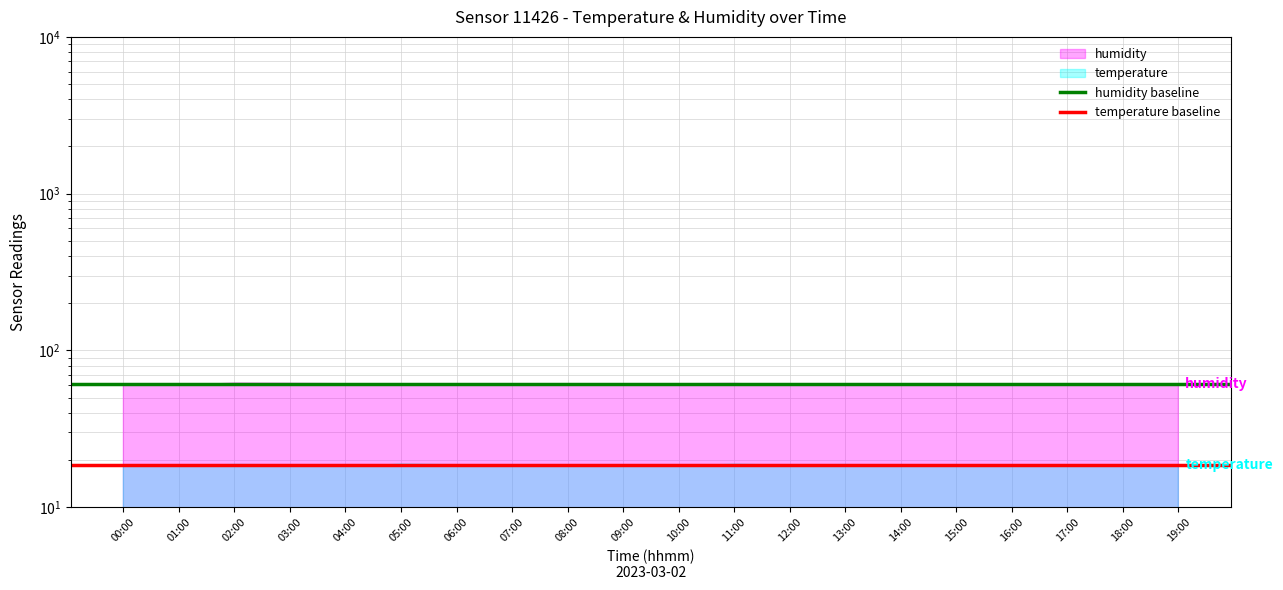

What is the label of the 2nd point from the right?

00:00